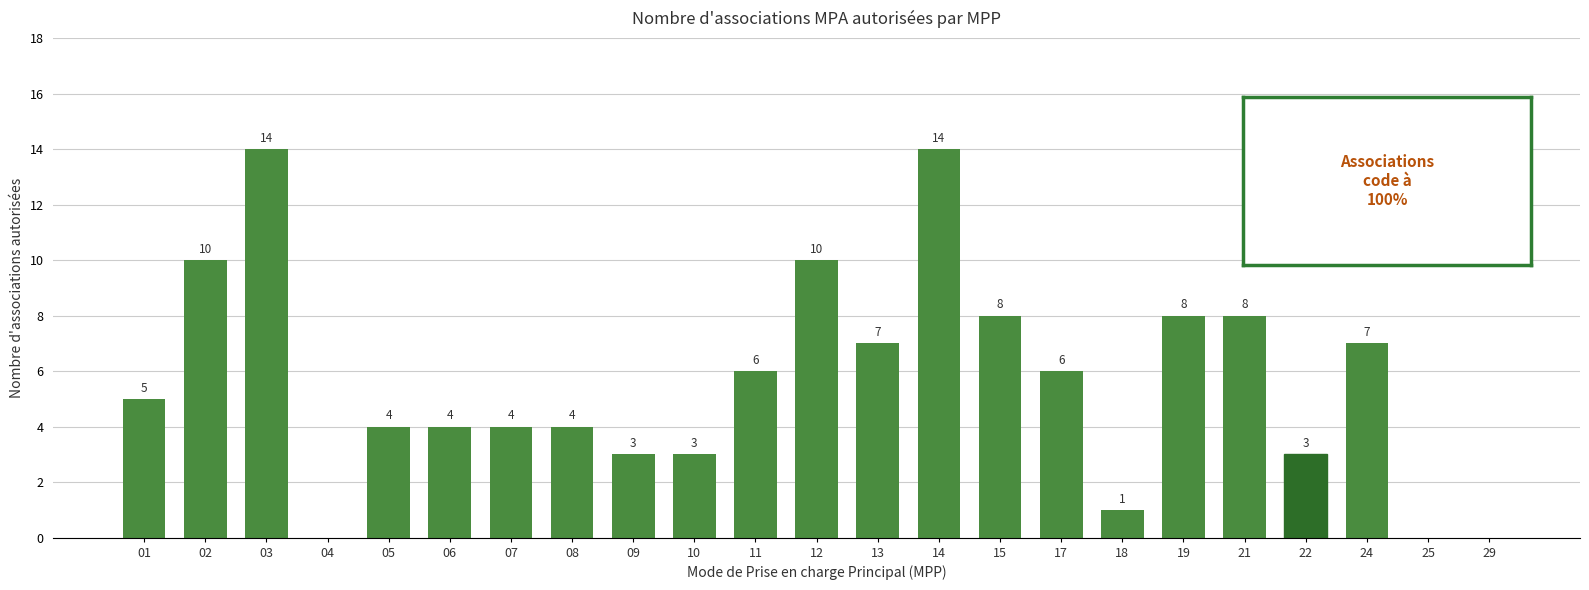

True or false: the data shows 13 at 15.

False